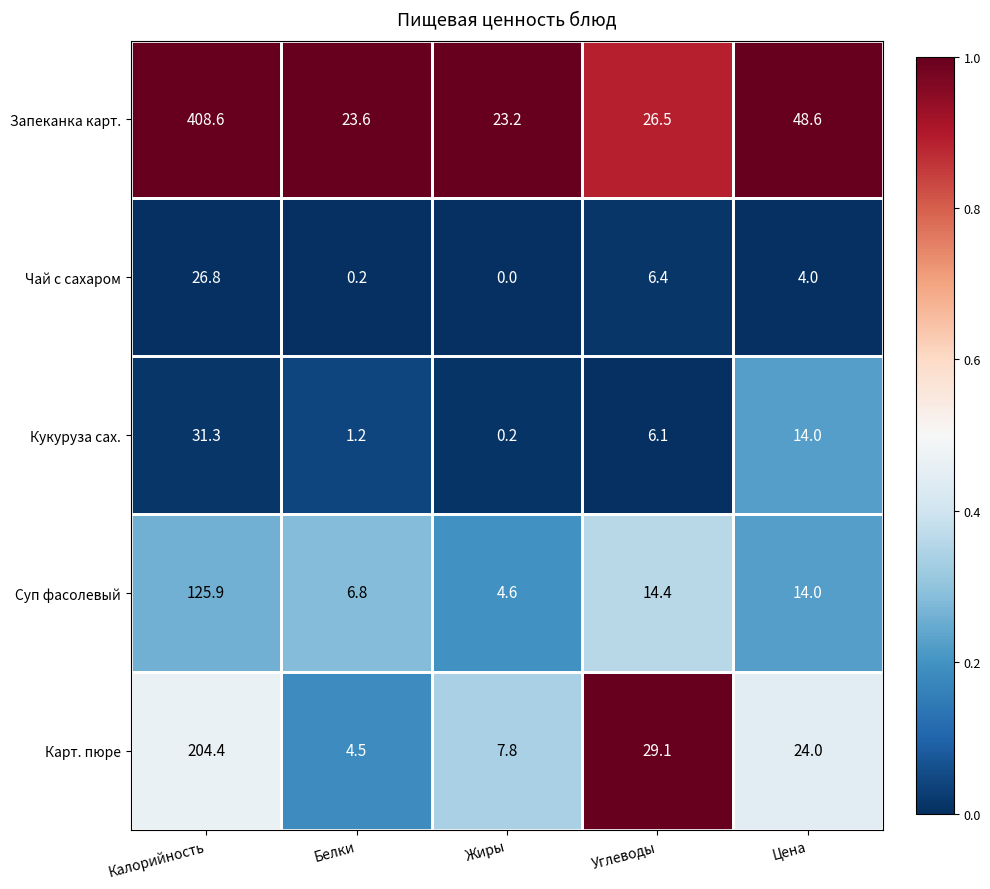

How many distinct data groups are displayed?

5